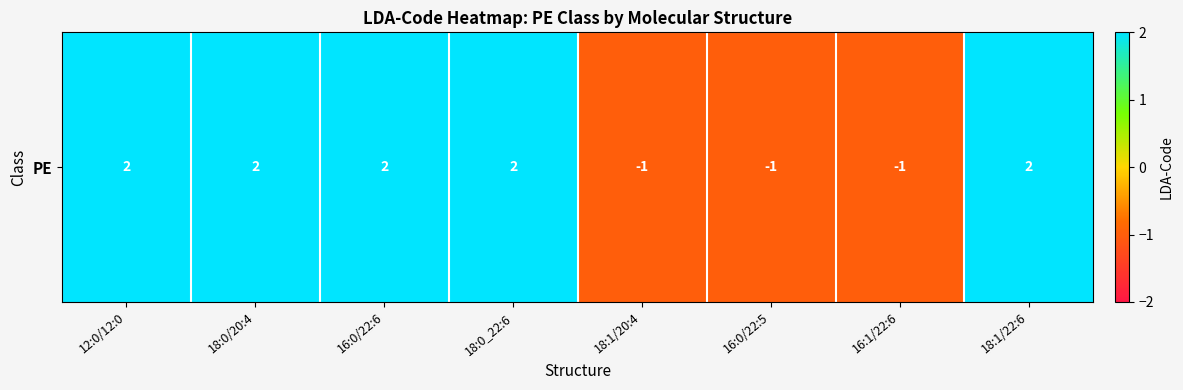

Is it true that the value at 18:1/22:6 is 2?

True